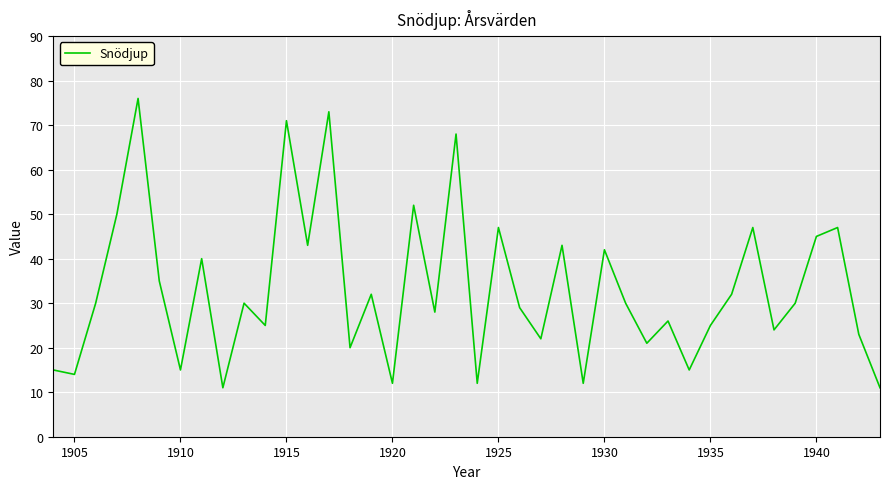

What is the maximum value shown in the chart?

76